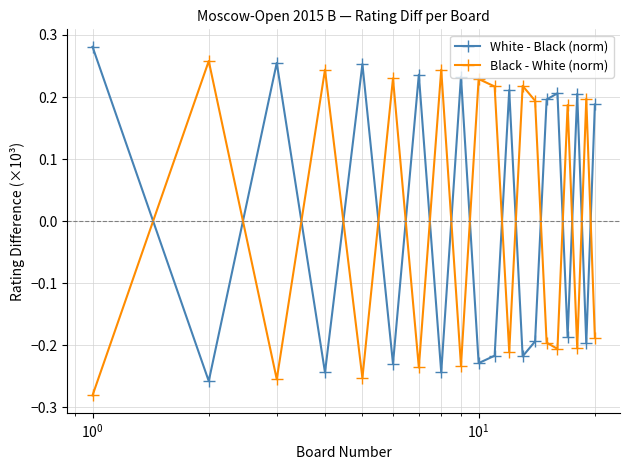

Count the Black - White (norm) values in the range 0 to 1.

10